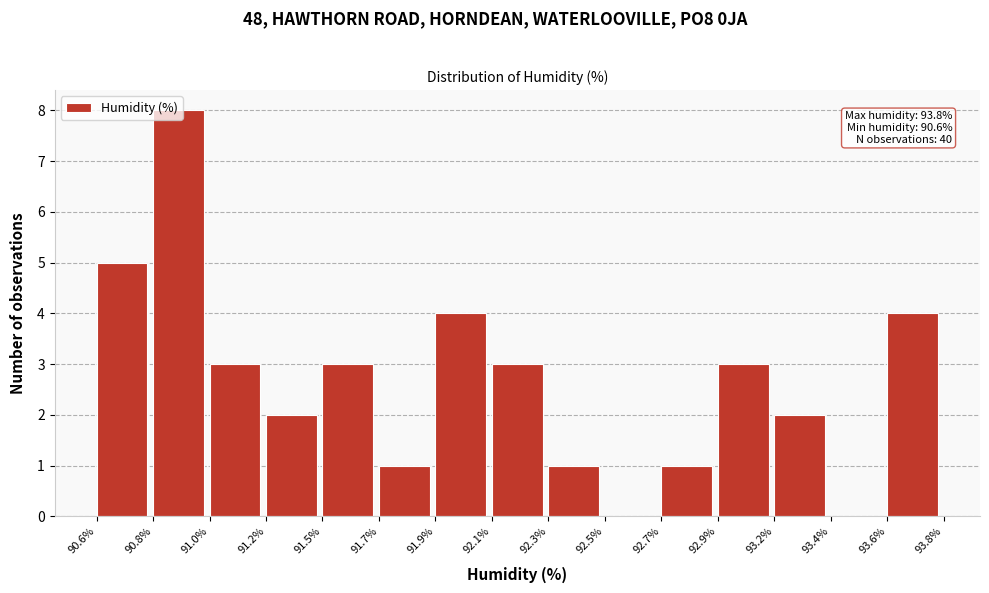

Between 91.0% and 92.7%, which is larger?

91.0%